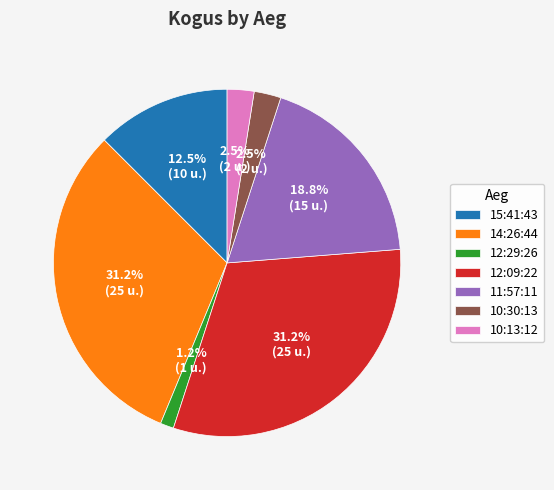

Between 14:26:44 and 12:29:26, which is larger?

14:26:44